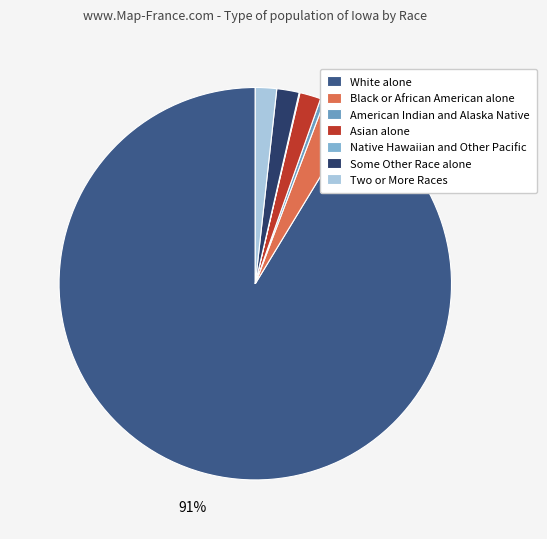

What percentage is the Two or More Races slice, to the nearest percent?

2%